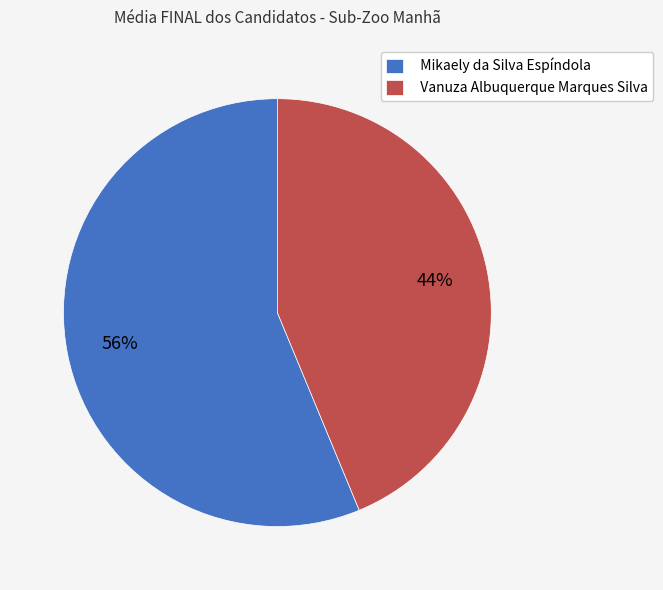

Do Vanuza Albuquerque Marques Silva and Mikaely da Silva Espíndola together represent more than half of the pie?

Yes